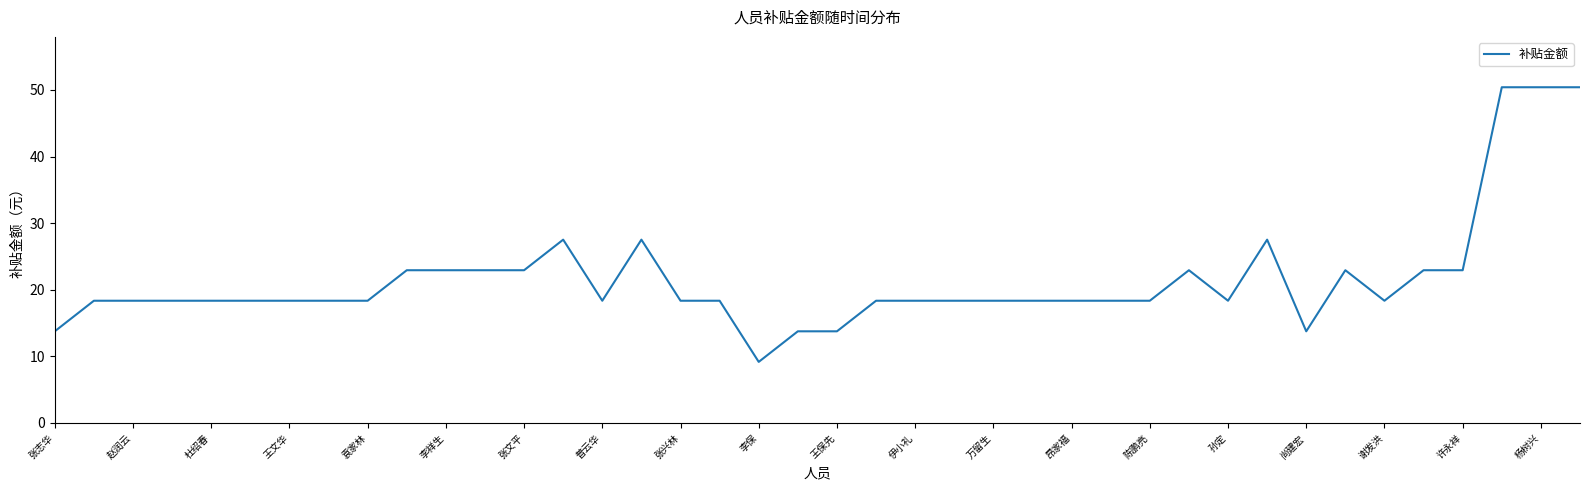

Reading right to left, what are all the values shown in this chart?

50.4	50.4	50.4	22.9	22.9	18.4	22.9	13.8	27.5	18.4	22.9	18.4	18.4	18.4	18.4	18.4	18.4	18.4	18.4	13.8	13.8	9.2	18.4	18.4	27.5	18.4	27.5	22.9	22.9	22.9	22.9	18.4	18.4	18.4	18.4	18.4	18.4	18.4	18.4	13.8